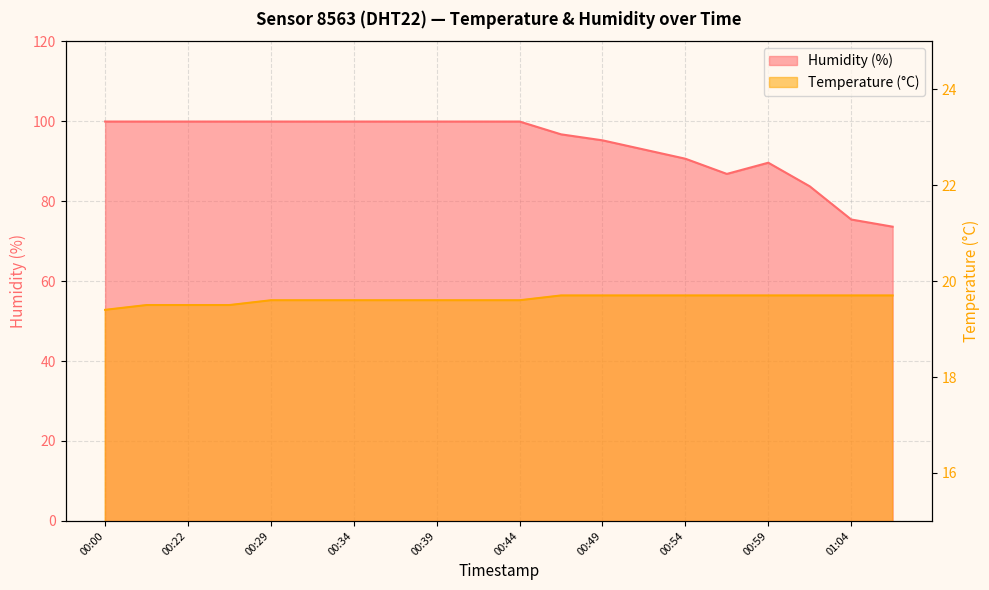

What is the sum of the Temperature (°C) values at 00:00 and 01:01?

39.1